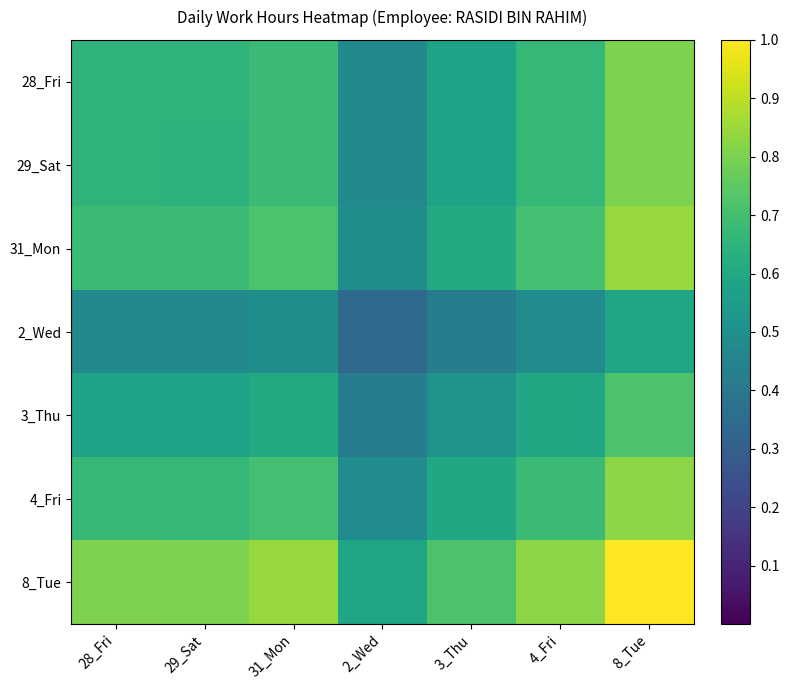

Which series changed the most between 29_Sat and 8_Tue?

8_Tue